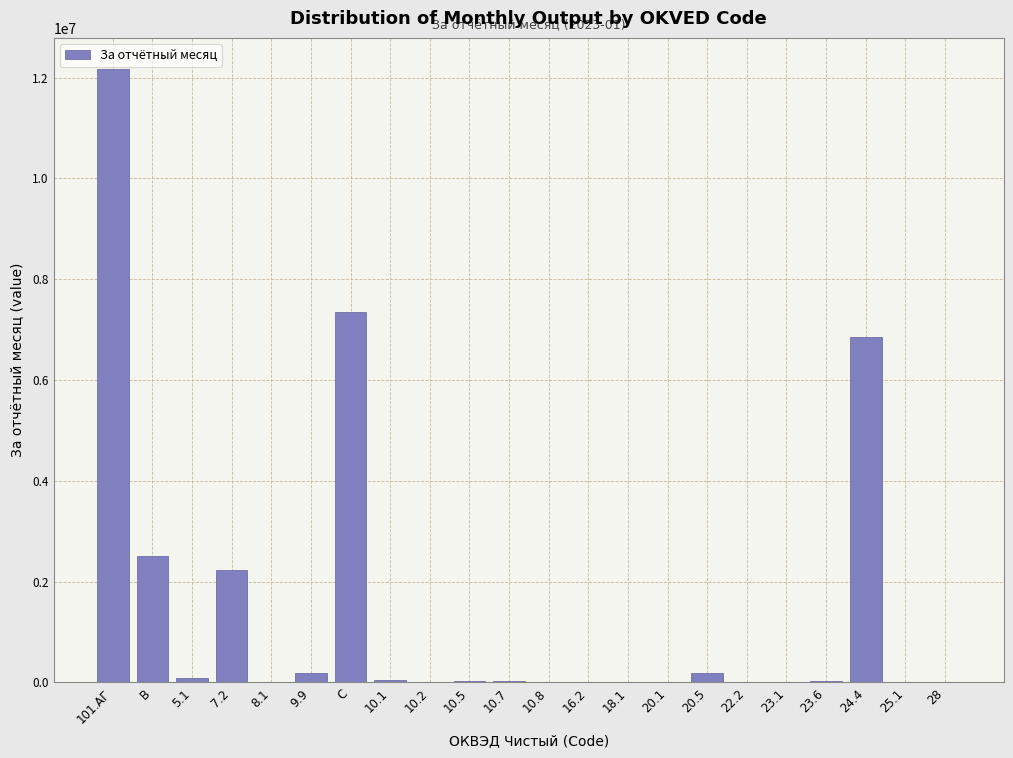

At which category does the chart reach its peak across all series?

101.АГ